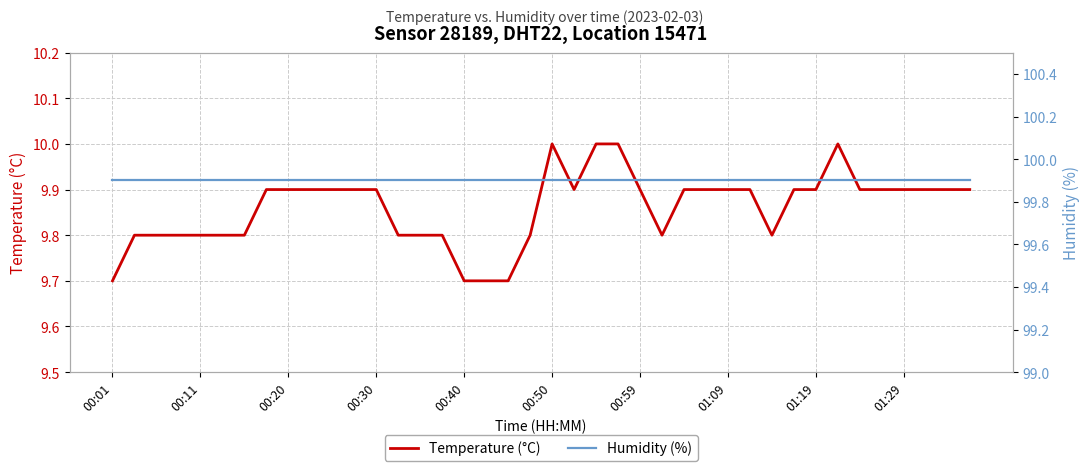

True or false: Humidity (%) and Temperature (°C) cross at least once.

False